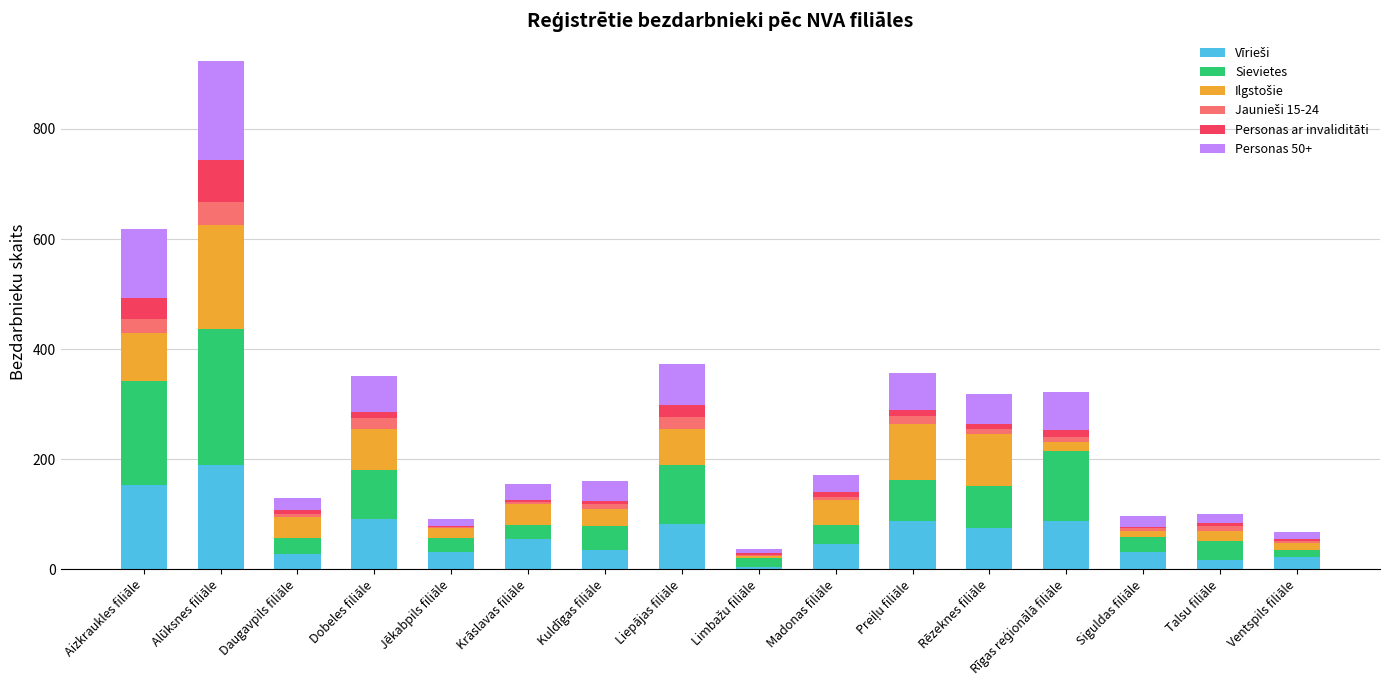

At which category is the sum across all series the highest?

Alūksnes filiāle